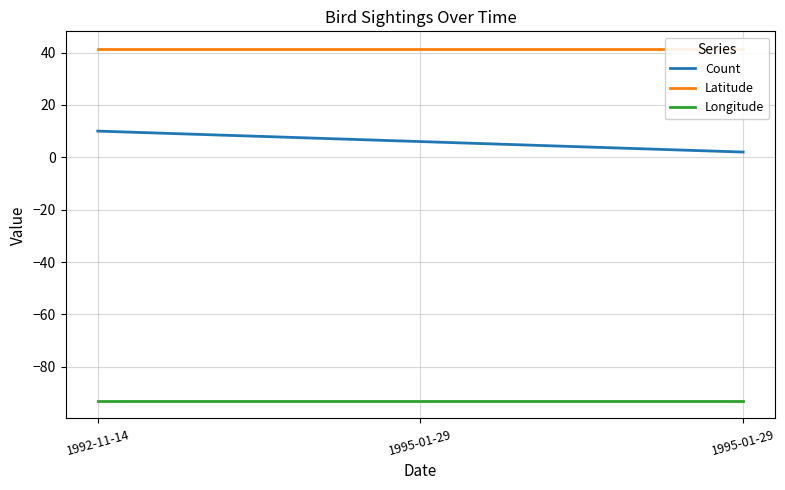

What is the maximum value for Longitude?

-93.0